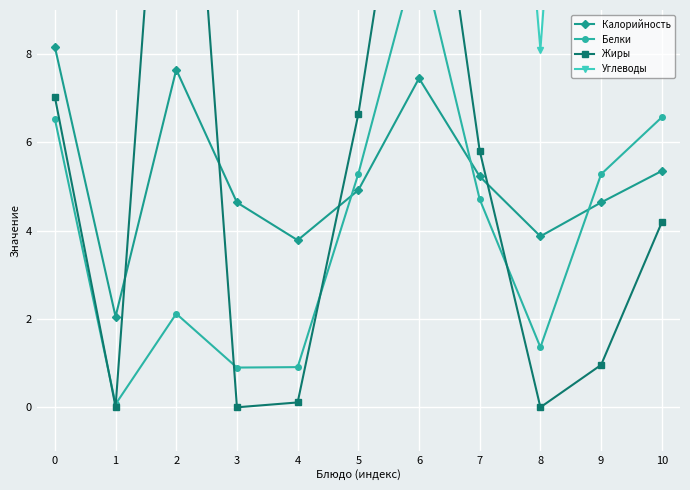

The Калорийность series shows 8.2 at 0. True or false?

True